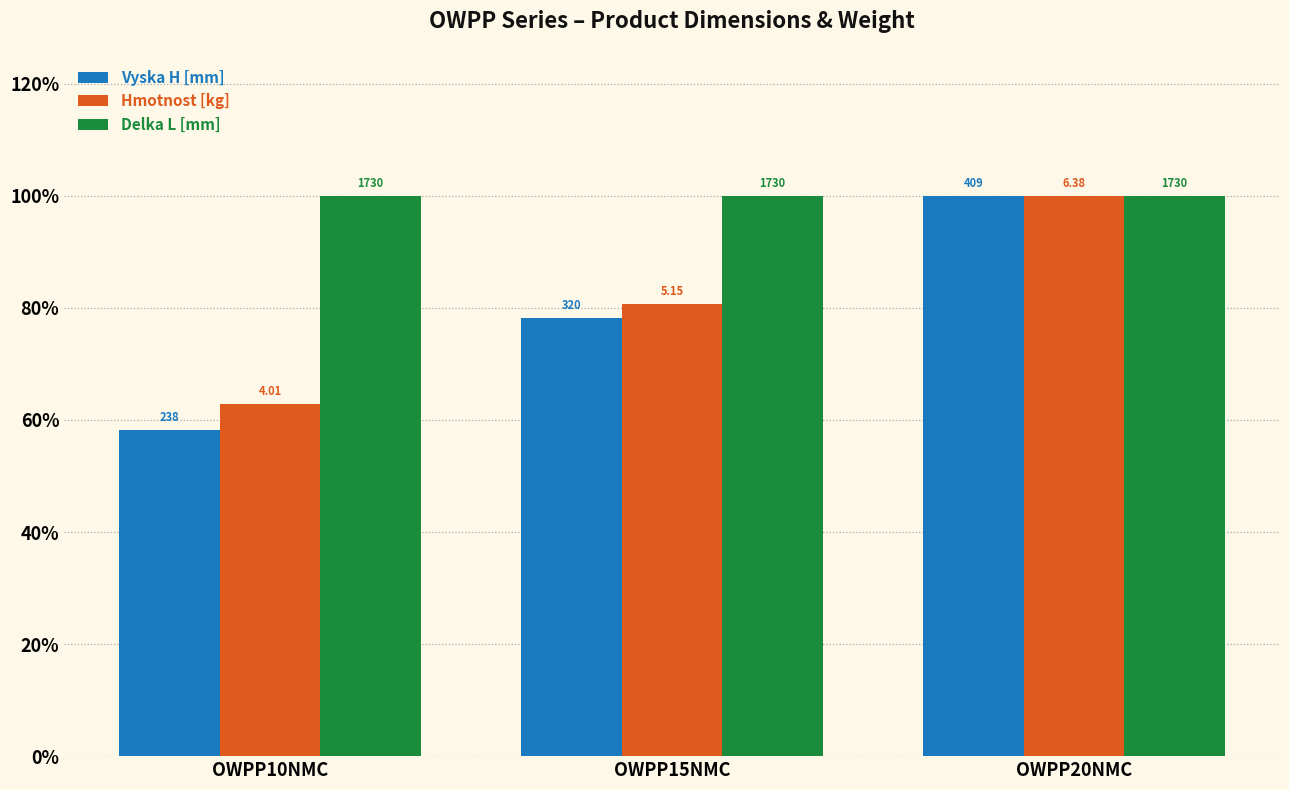

Between OWPP10NMC and OWPP15NMC, which is larger?

OWPP15NMC